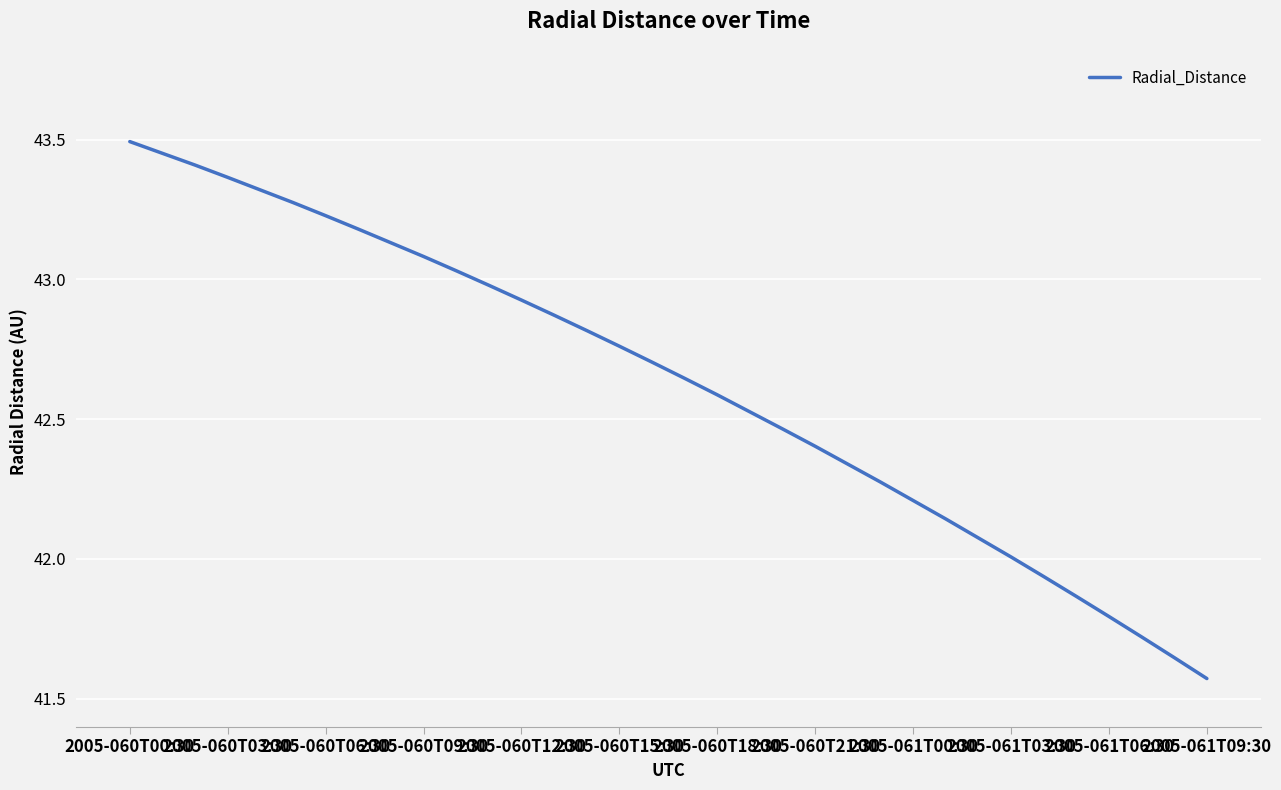

What is the difference between the maximum and minimum values?

1.9